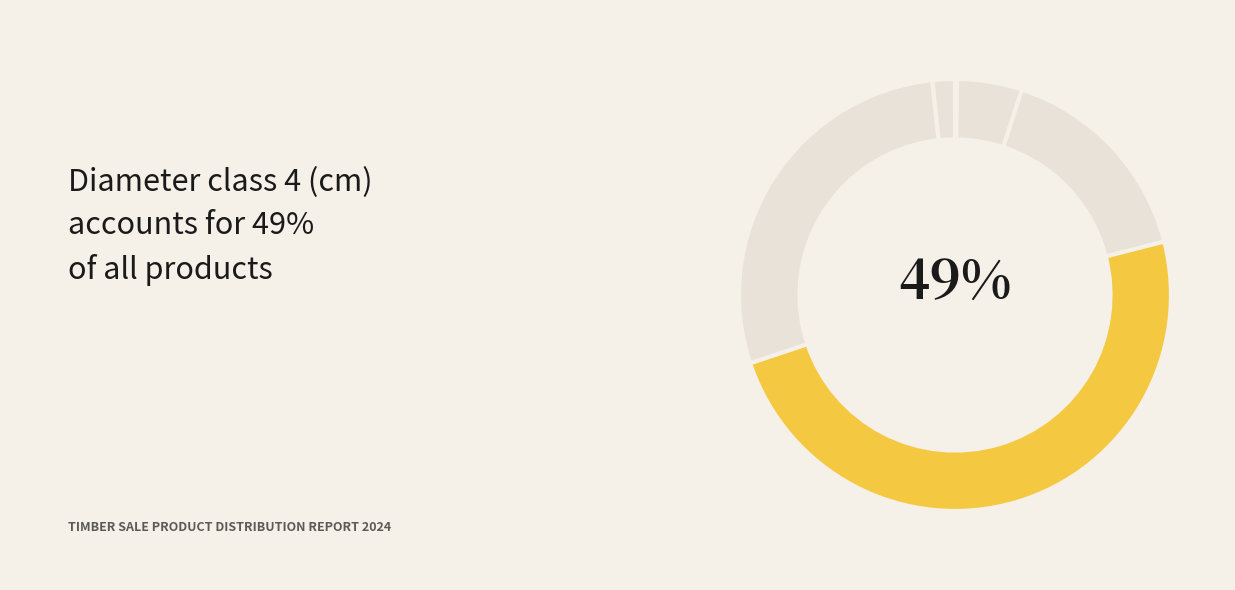

Between 2 and 5, which is larger?

5